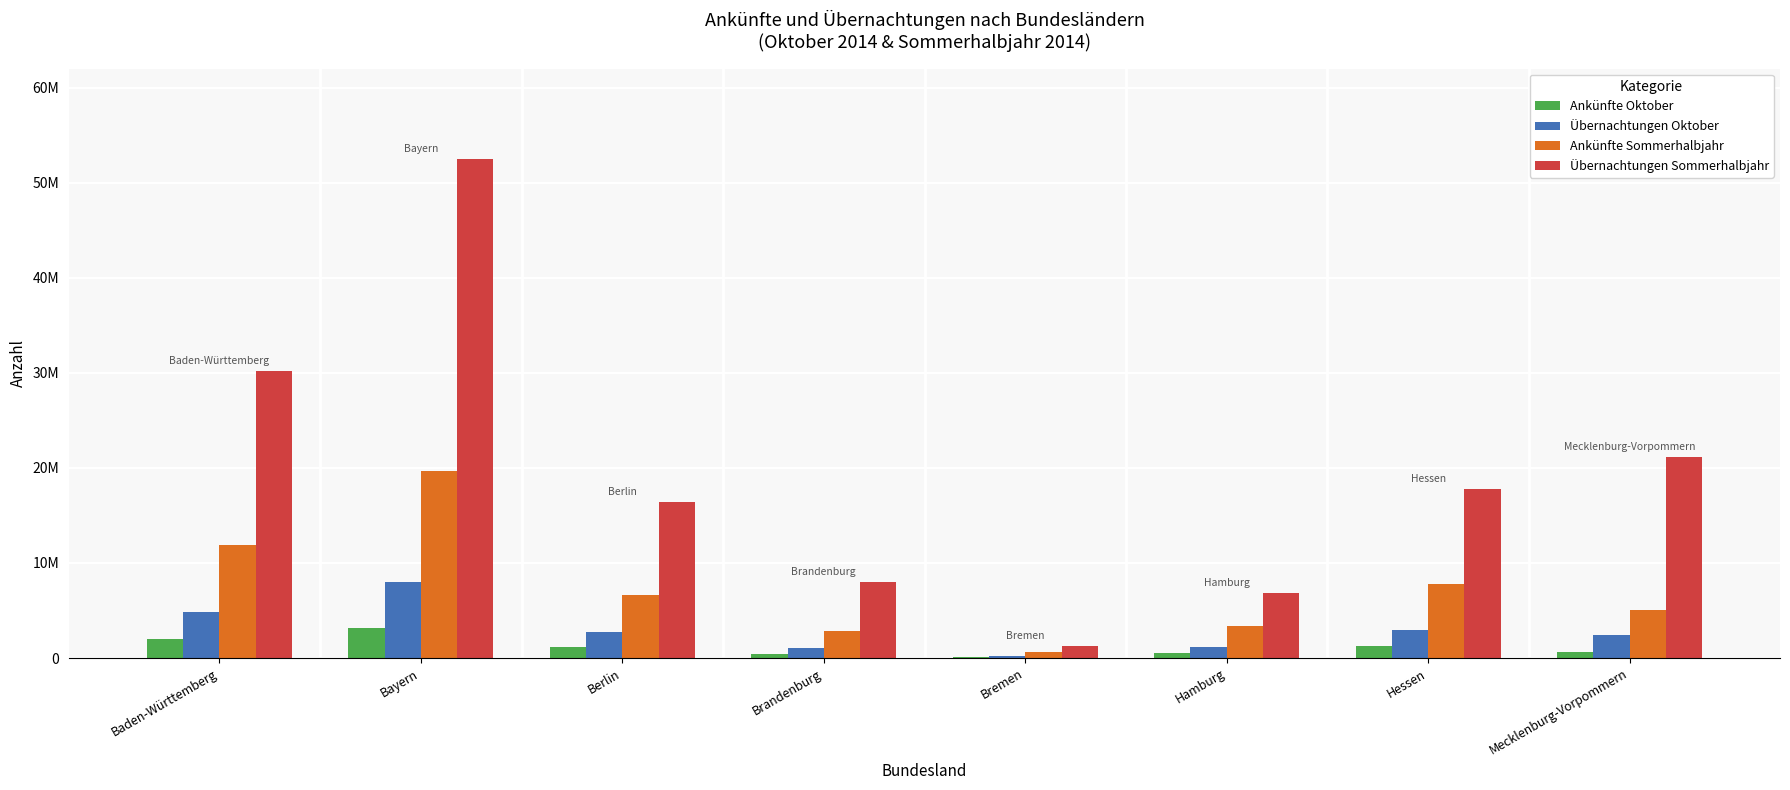

What are all the series names shown in the legend?

Ankünfte Oktober, Übernachtungen Oktober, Ankünfte Sommerhalbjahr, Übernachtungen Sommerhalbjahr